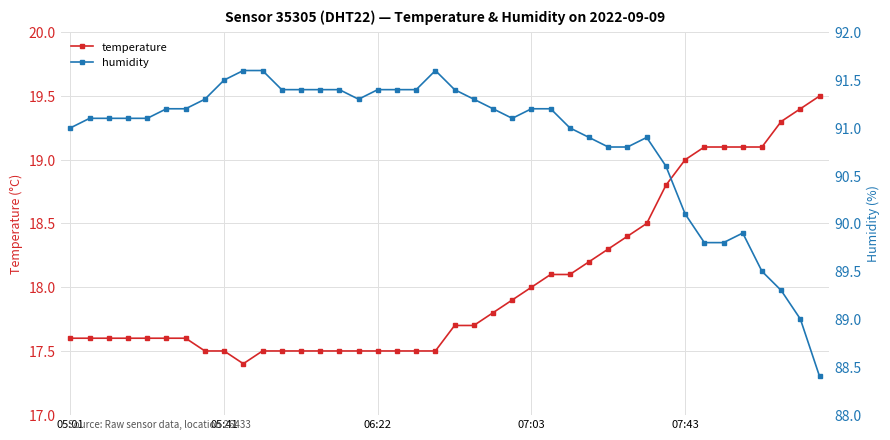

True or false: temperature has more than 0 interior local peaks.

False